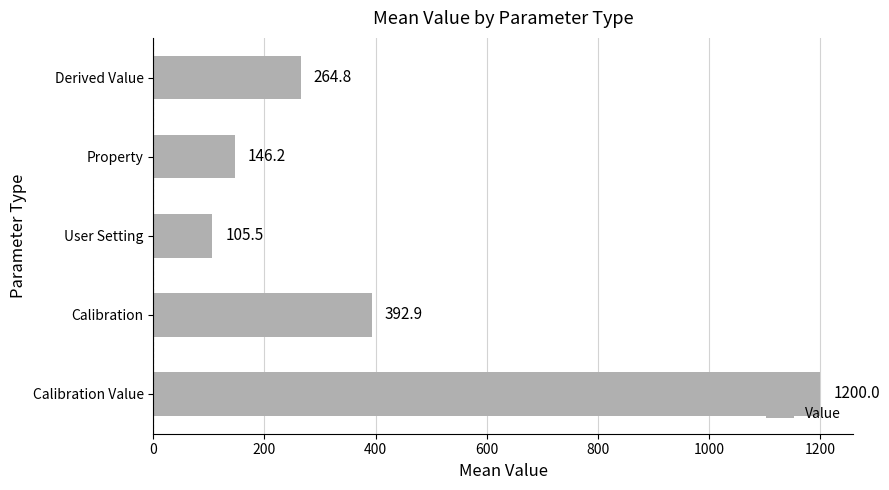

Which has a higher value, Property or Derived Value?

Derived Value